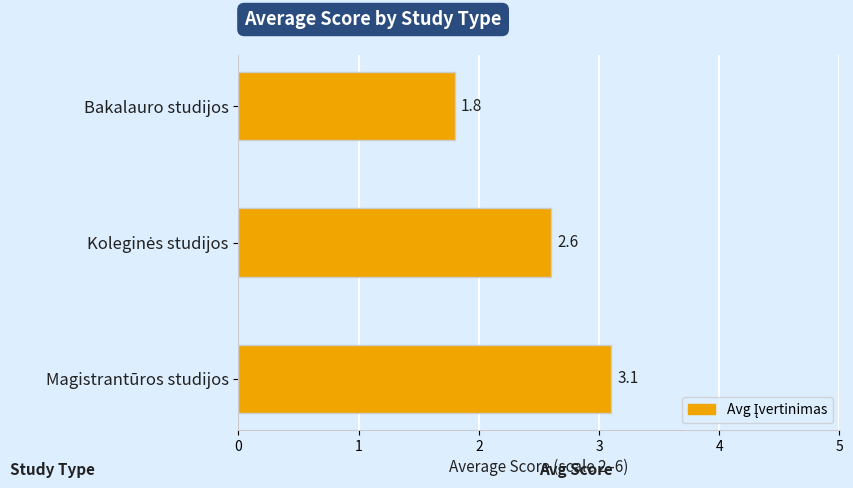

The value at Magistrantūros studijos is 3.1. True or false?

True